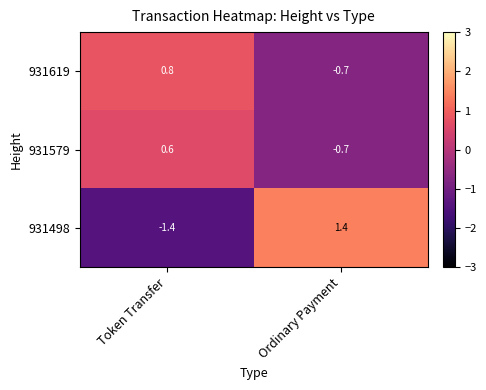

Which category has the highest value in the 931619 series?

Token Transfer